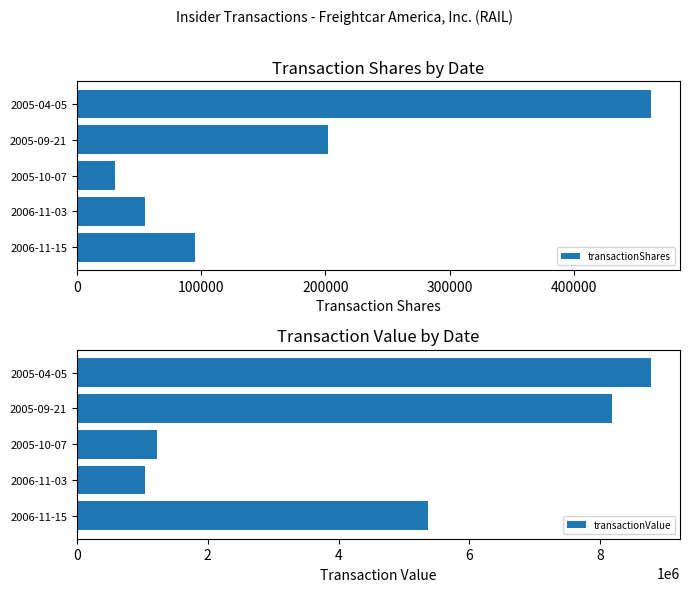

At which label does transactionValue reach its minimum?

2006-11-03